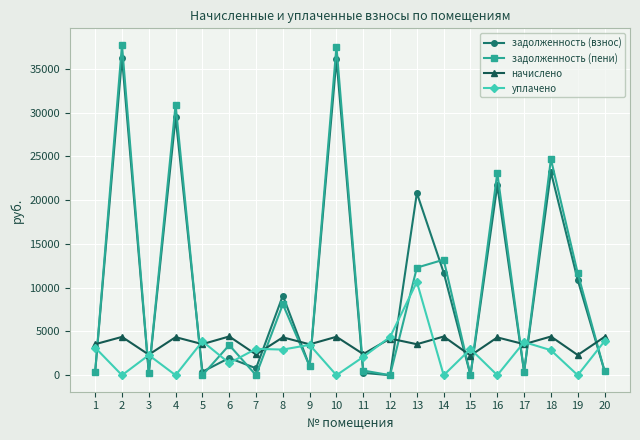

The value of уплачено at 13 is 18736.2. True or false?

False